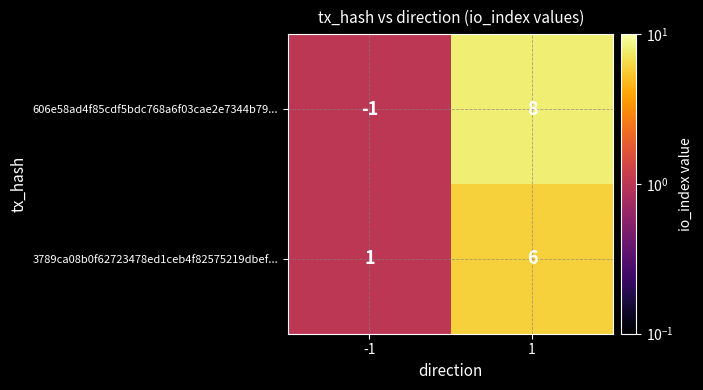

Which series changed the most between -1 and 1?

606e58ad4f85cdf5bdc768a6f03cae2e7344b79...